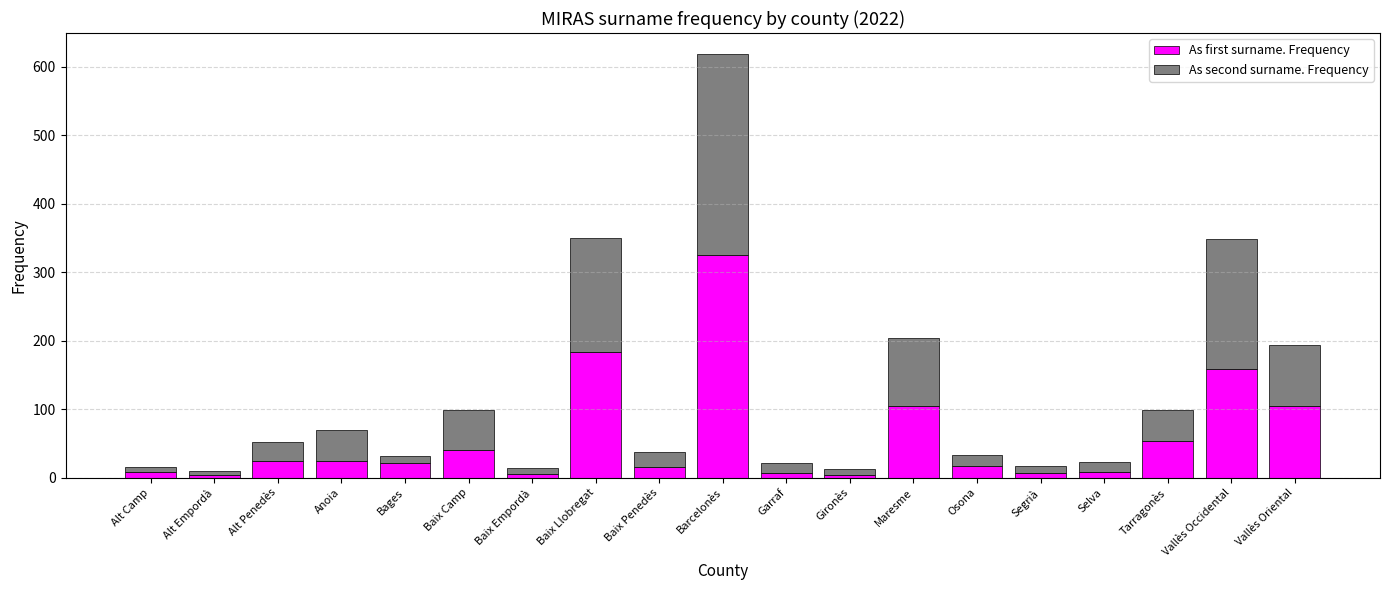

Count the number of data series in this chart.

2